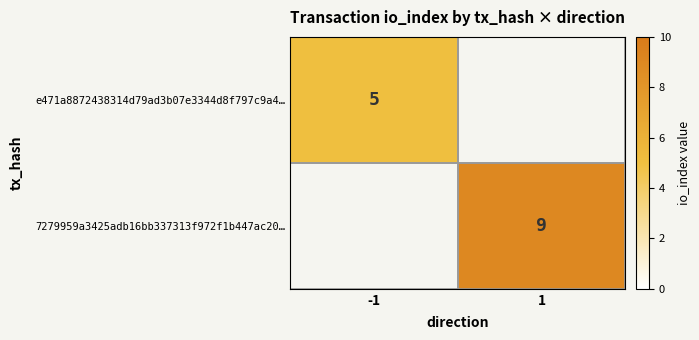

The value of 7279959a3425adb16bb337313f972f1b447ac20… at 1 is 12. True or false?

False